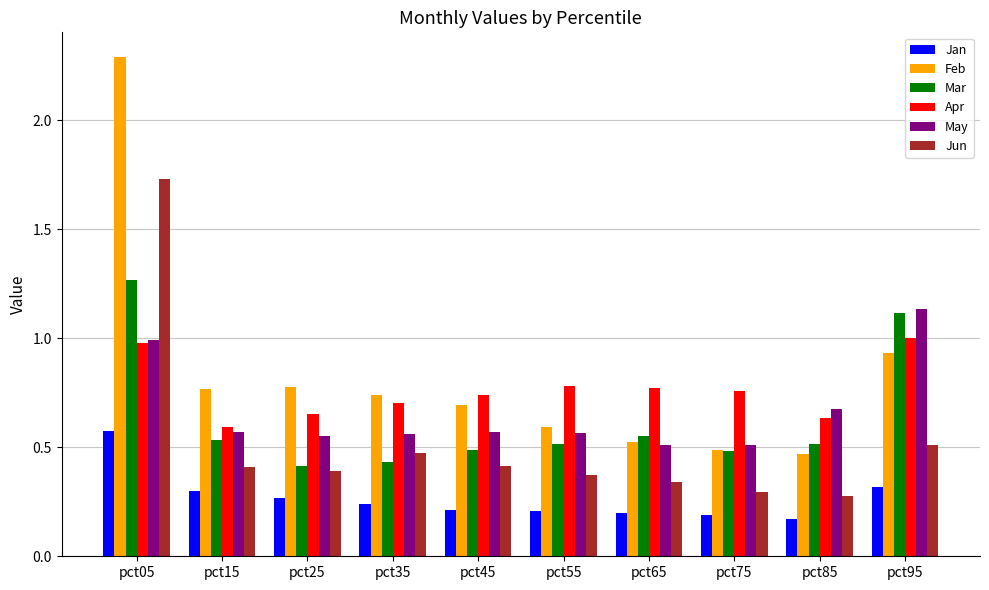

What is the total value across all series at pct05?

7.8